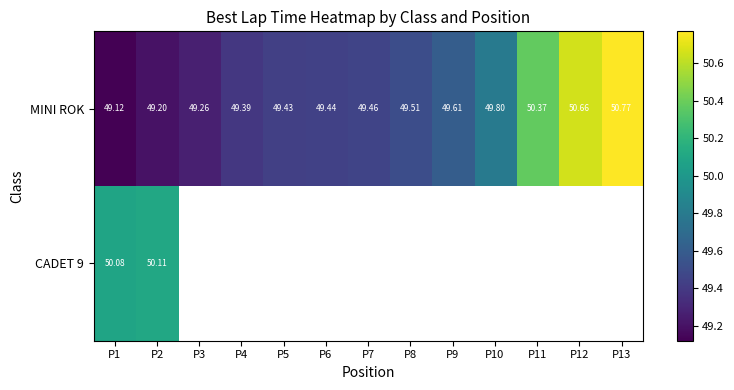

True or false: MINI ROK has a value of 49.2 at P2.

True